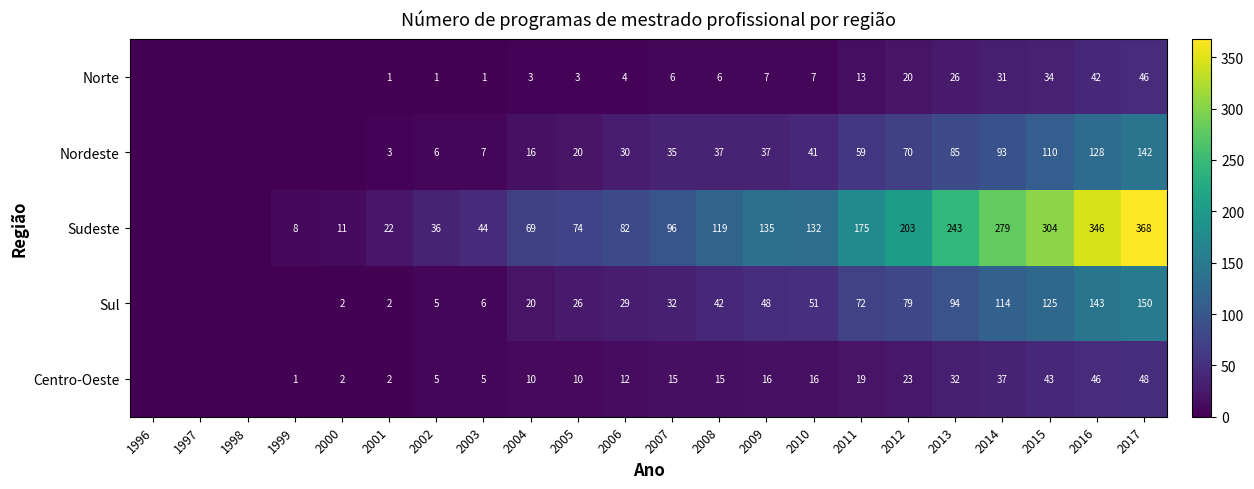

What is the maximum value shown in the chart?

368